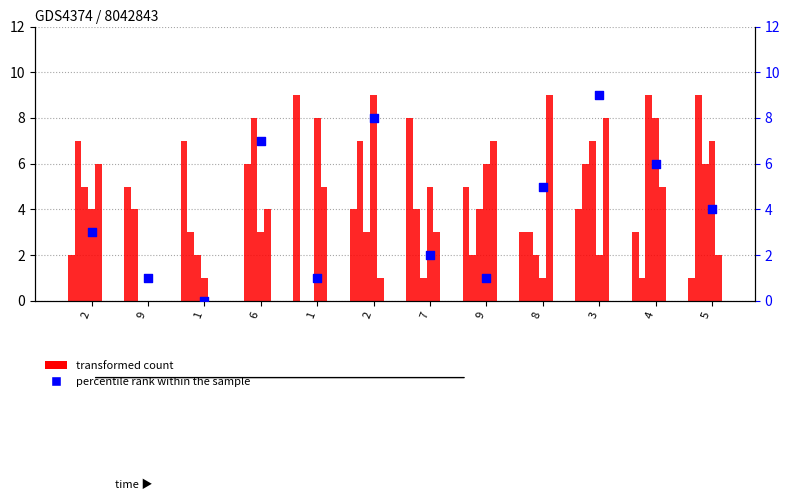

At how many categories does at least one series exceed 1?

12